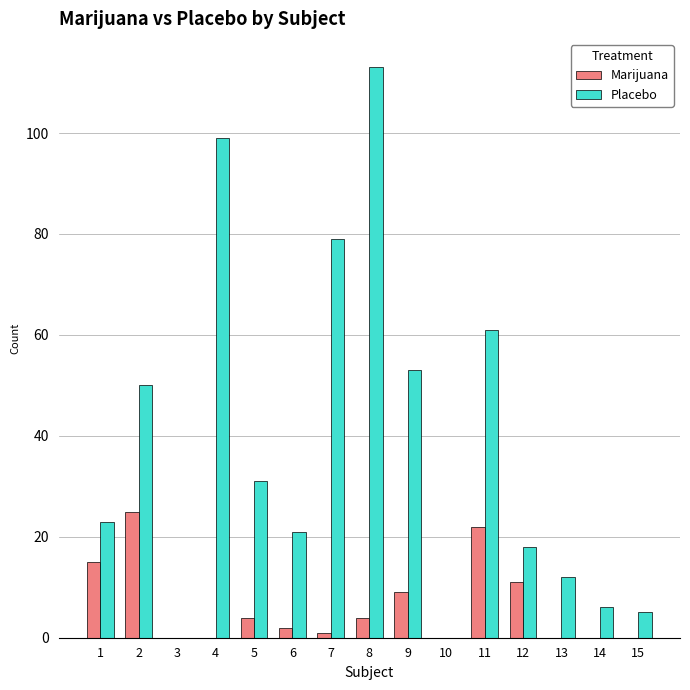

Which series changed the most between 1 and 14?

Placebo